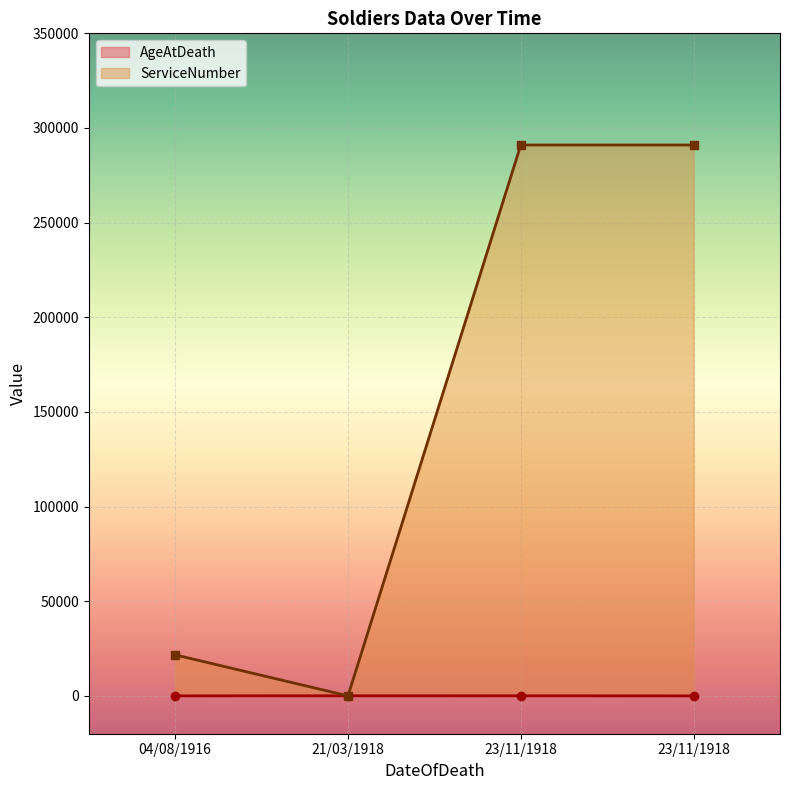

What is the label of the 1st point from the right?

23/11/1918